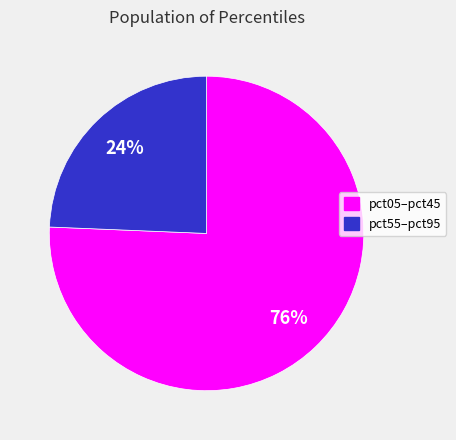

Is there a majority slice in this chart?

Yes